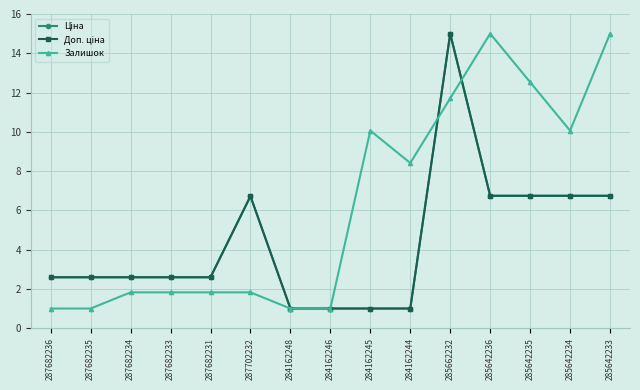

Is this an area chart (filled region under the line)?

No